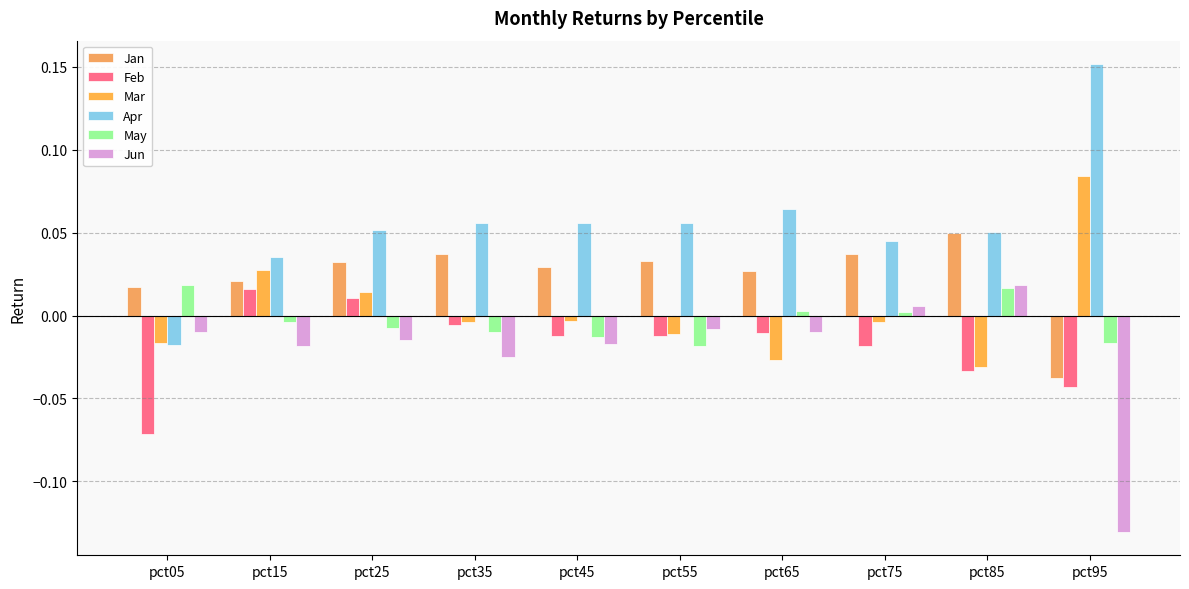

What are all the series names shown in the legend?

Jan, Feb, Mar, Apr, May, Jun